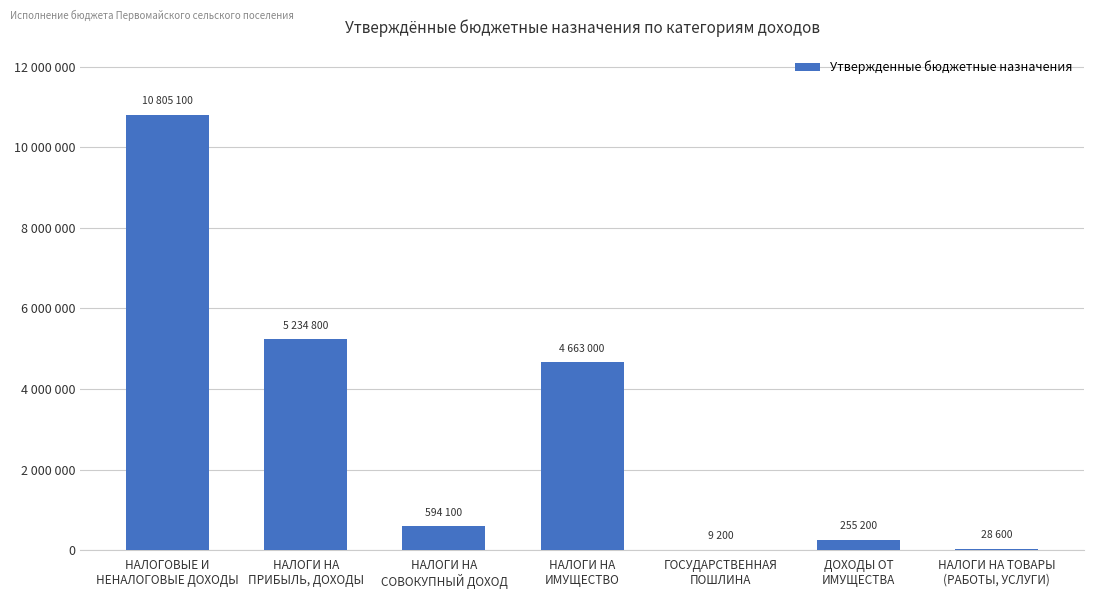

What is the change in value from НАЛОГОВЫЕ И
НЕНАЛОГОВЫЕ ДОХОДЫ to НАЛОГИ НА
ПРИБЫЛЬ, ДОХОДЫ?

-5570300